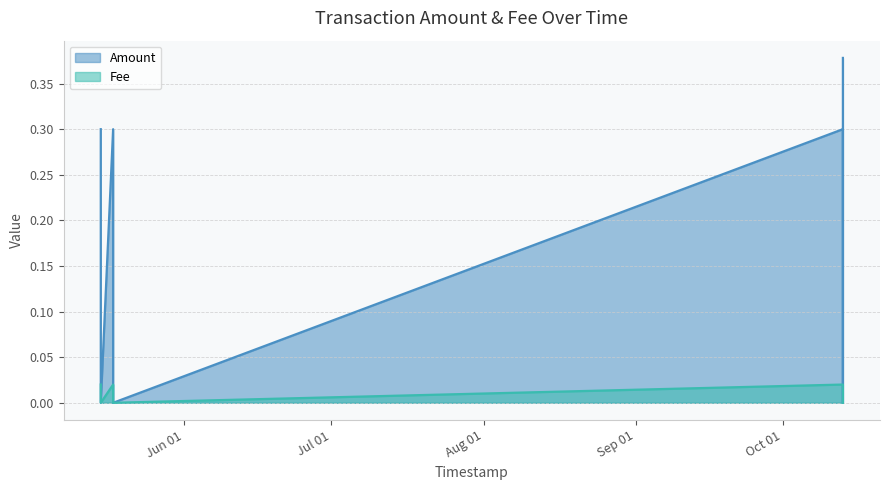

Rank the categories by value from highest to lowest.

2022-05-15 01:50:20, 2022-05-17 14:13:48, 2022-10-13 03:56:31, 2022-05-15 01:54:58, 2022-05-17 14:18:33, 2022-10-13 04:00:30, 2022-10-13 04:00:30